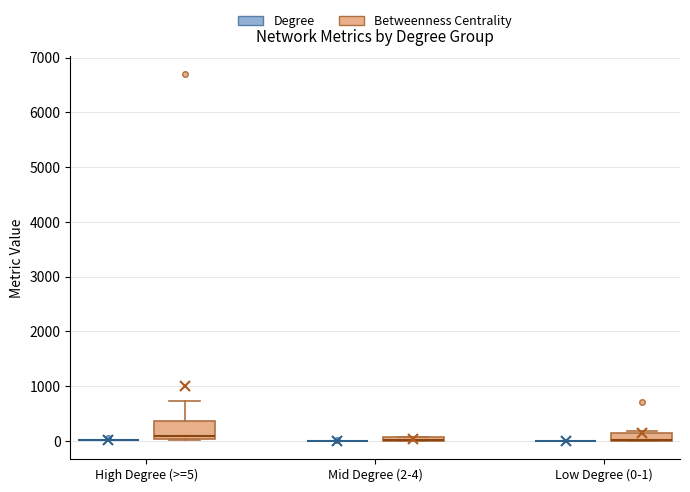

Comparing the boxes themselves (not the whiskers), which one is the tallest?

High Degree (>=5) (Betweenness Centrality)